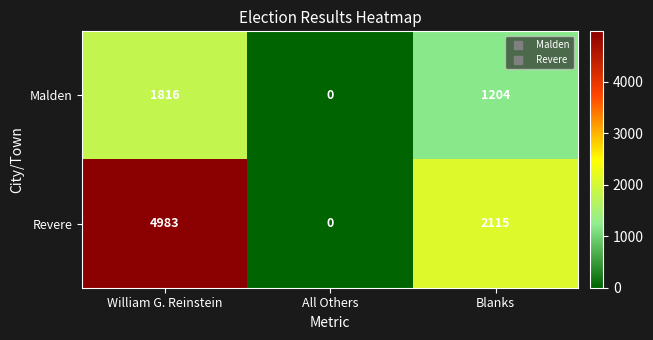

At which category is the sum across all series the highest?

William G. Reinstein